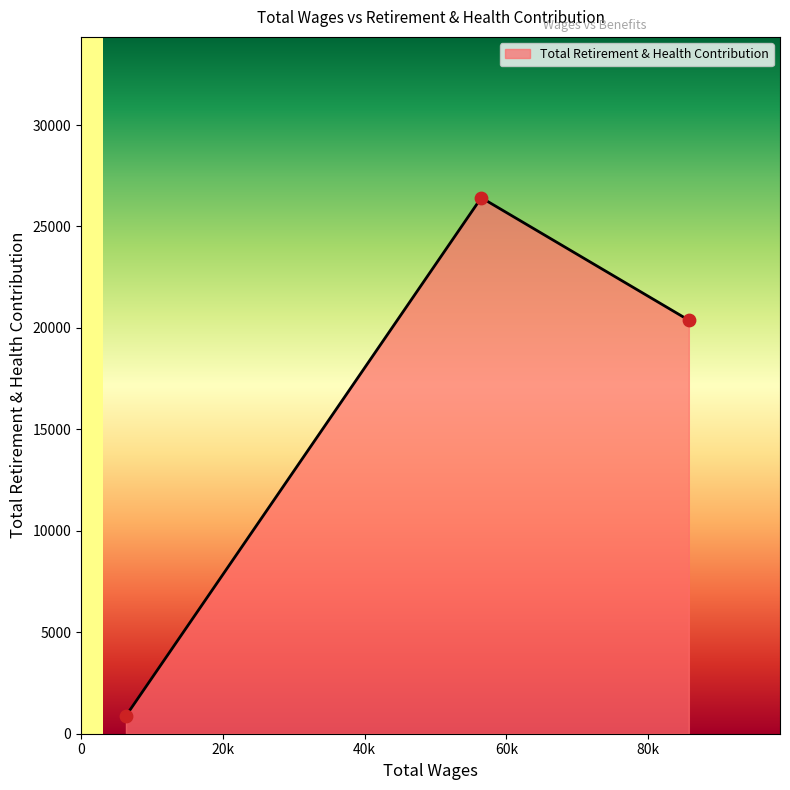

What is the minimum value shown in the chart?

880